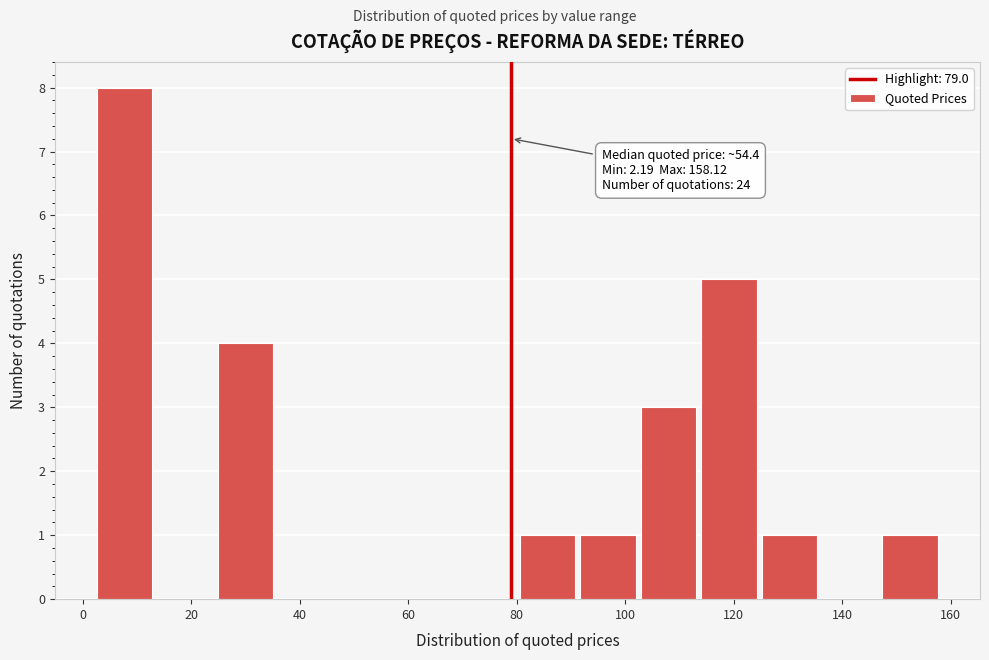

Over which range of the x-axis is the bar tallest?

2 to 14